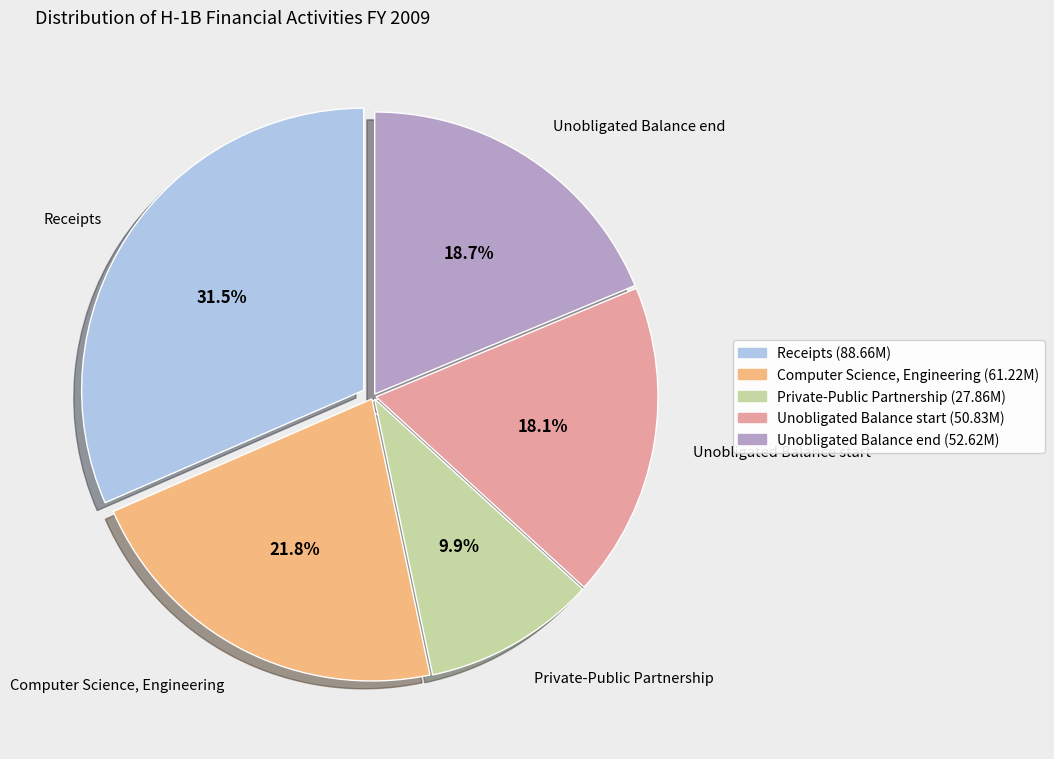

To the nearest percent, what is the average slice percentage?

20%